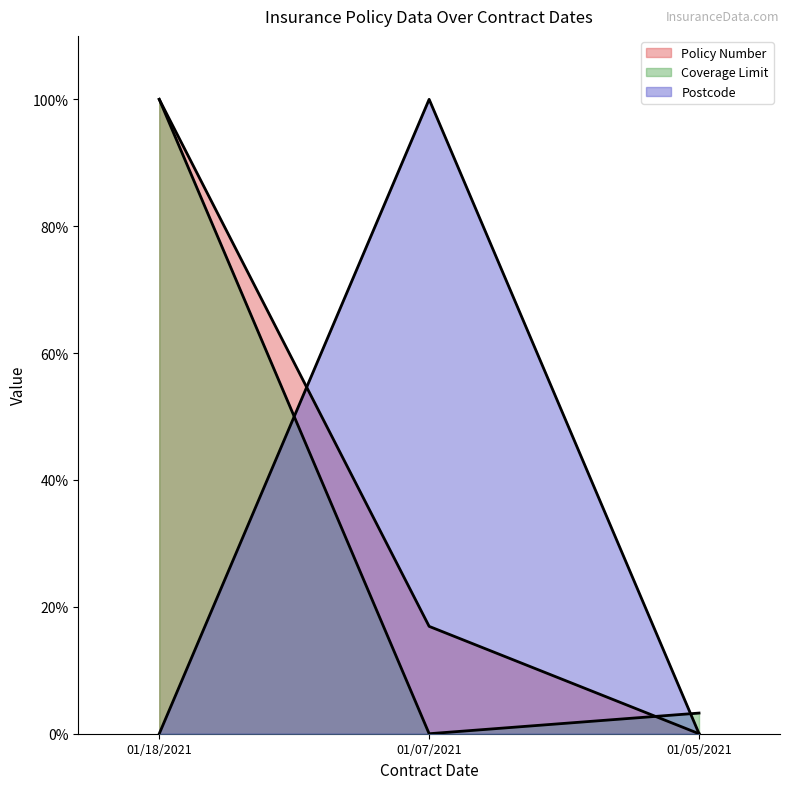

How many lines are shown in the chart?

3